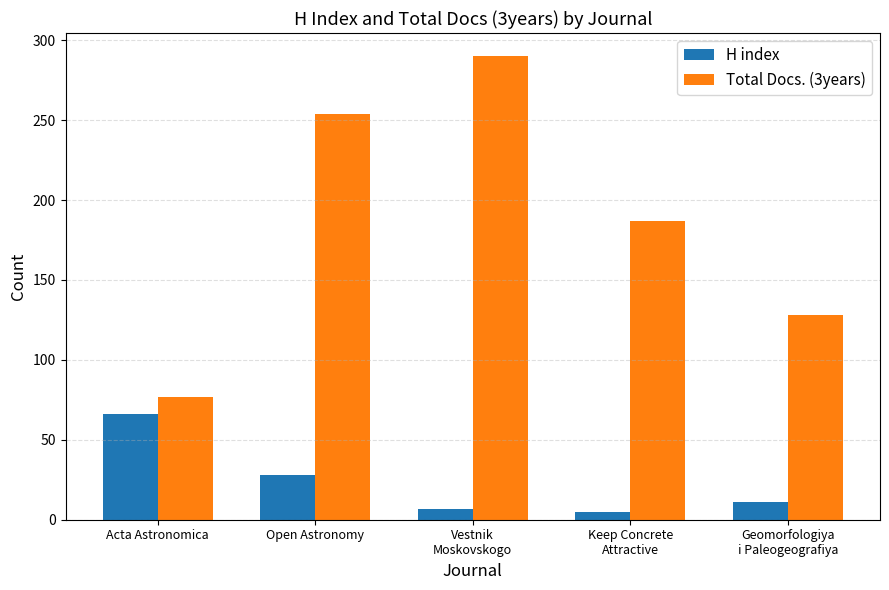

What is the label of the 5th bar from the left?

Geomorfologiya
i Paleogeografiya